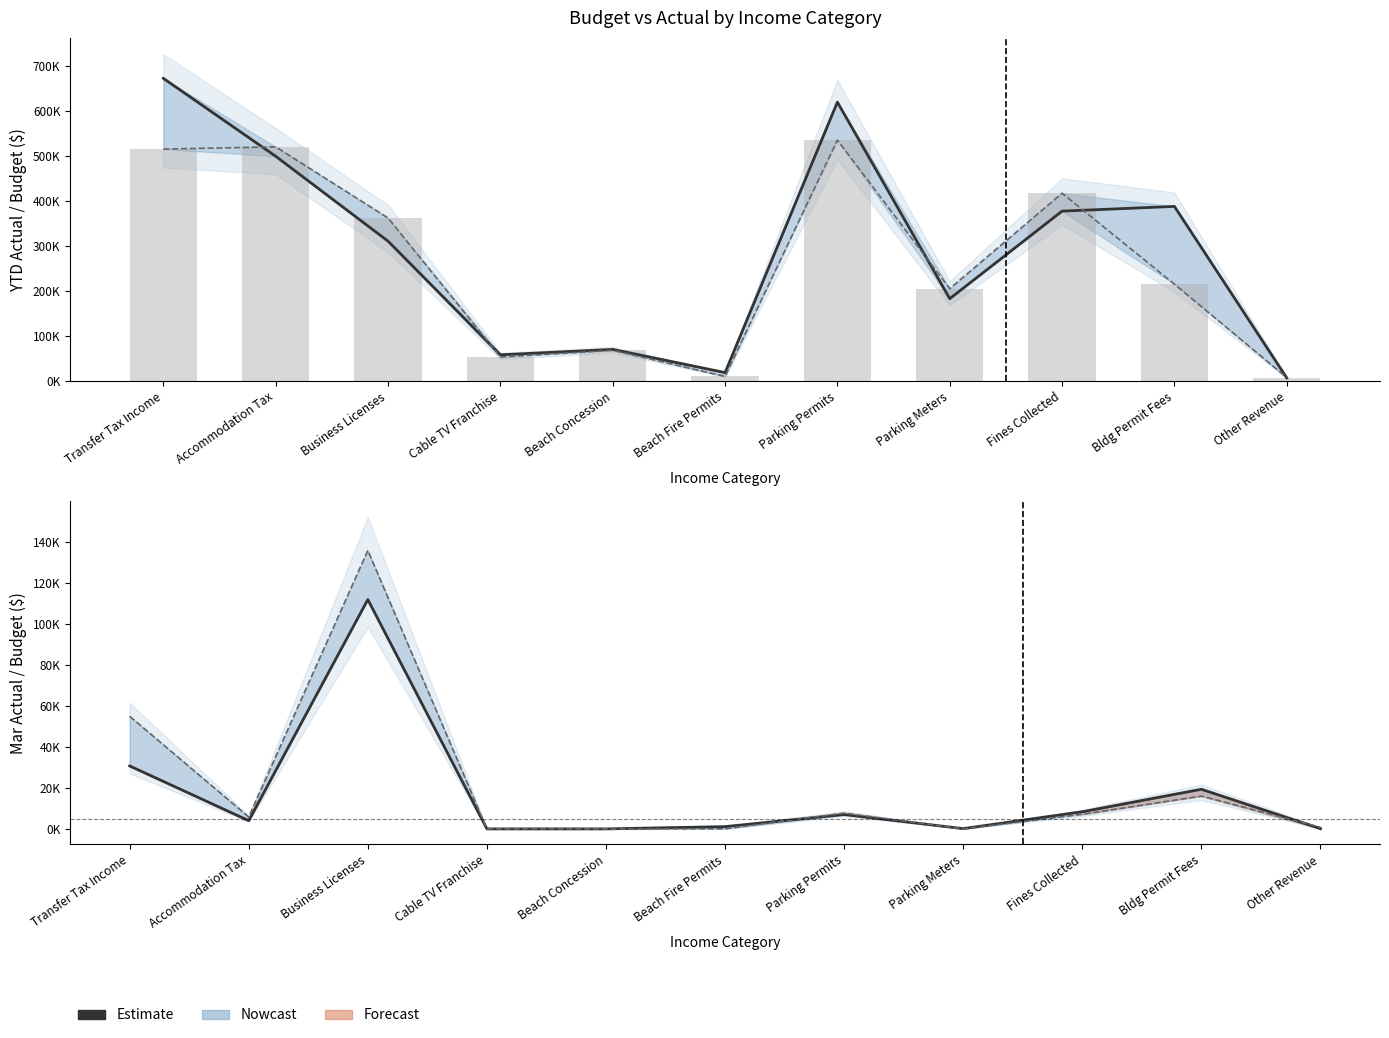

Reading left to right, extract all data points from this chart.

YTD Actual (Estimate): 672072.4	499054.9	310464.7	58053.0	70000.0	18517.7	619308.8	182668.1	377152.6	387697.1	6666.0
YTD Budget: 515000.0	520000.0	362000.0	53000.0	68000.0	10000.0	535000.0	205000.0	417000.0	215000.0	7550.0
Annual Budget: 515000.0	520000.0	362000.0	53000.0	68000.0	10000.0	535000.0	205000.0	417000.0	215000.0	7550.0
Mar Actual (Estimate): 30734.0	4008.0	112001.4	0.0	0.0	1108.0	6993.6	130.2	8368.8	19354.9	95.2
Mar Budget: 55000.0	5804.0	135994.0	0.0	0.0	35.0	7715.0	0.0	7123.0	16017.0	753.0